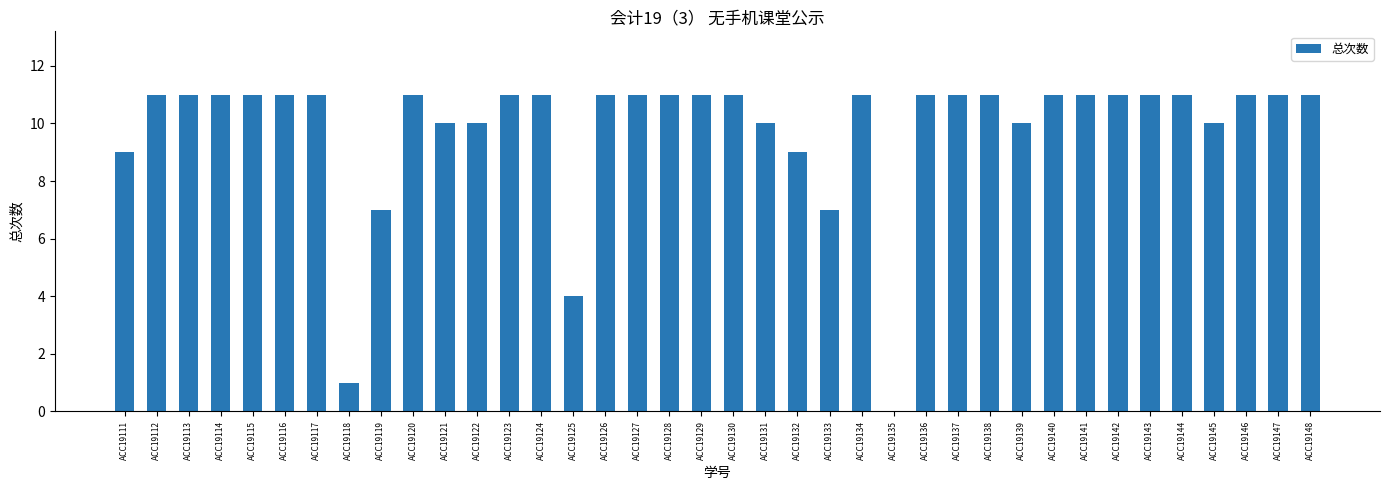

What is the greatest value displayed?

11